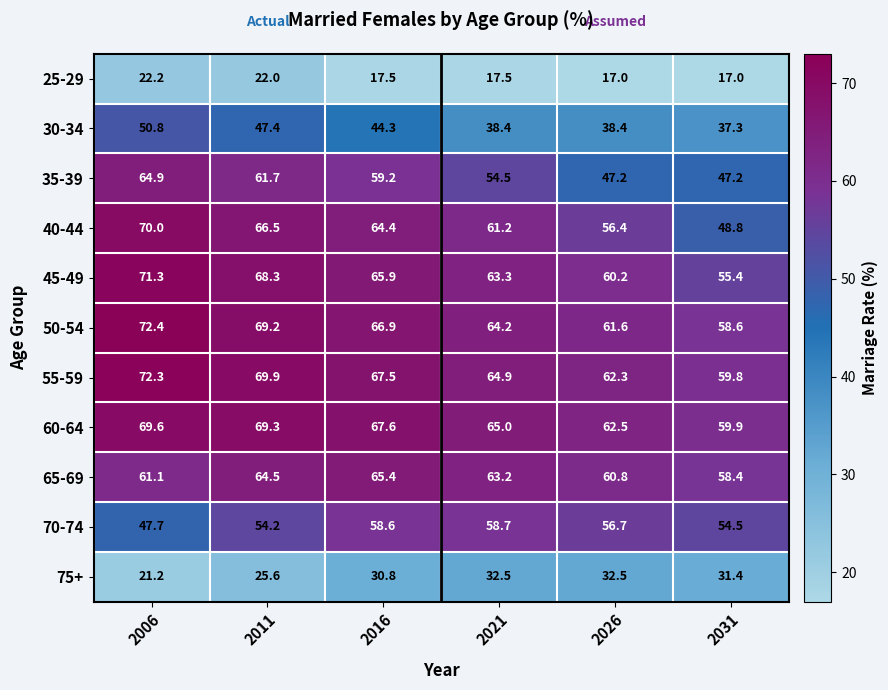

At which category is the sum across all series the highest?

2006